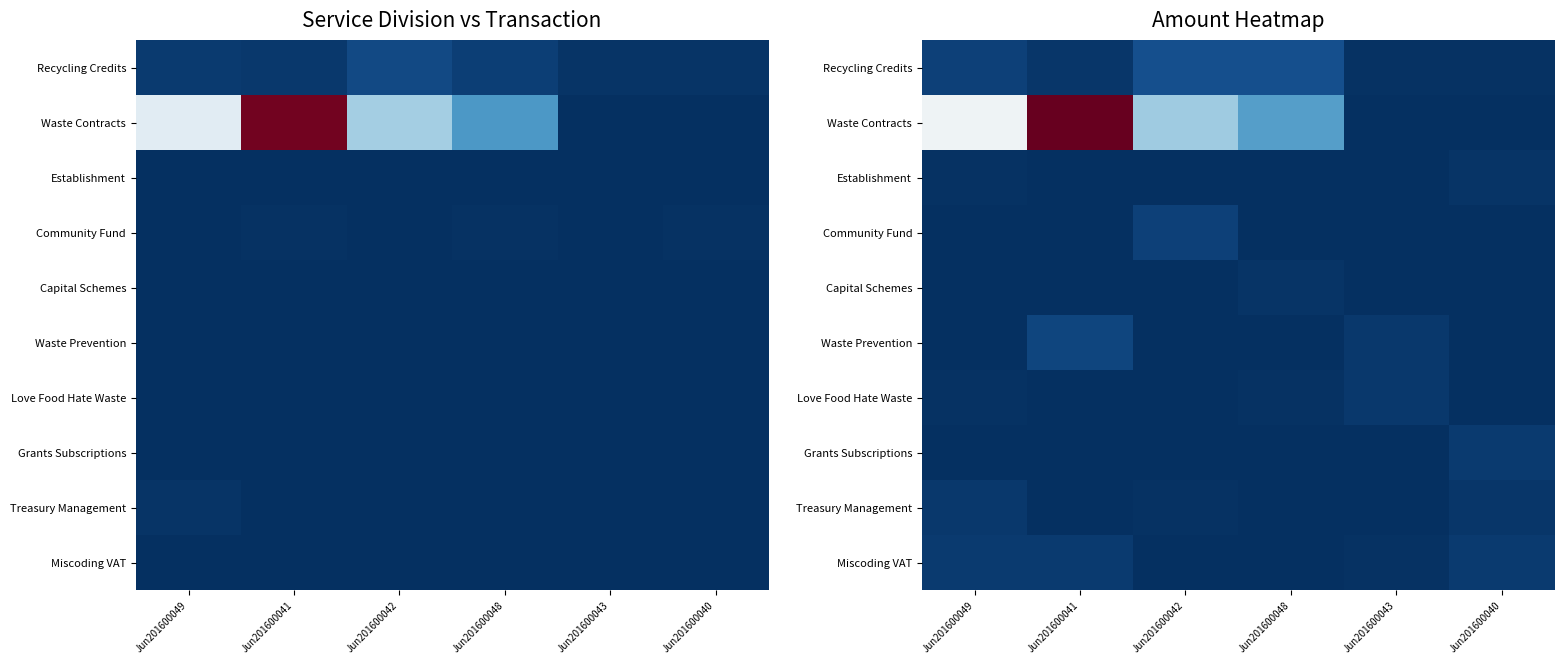

What is the spread (max minus min) of values at Jun201600042?

1194361.6